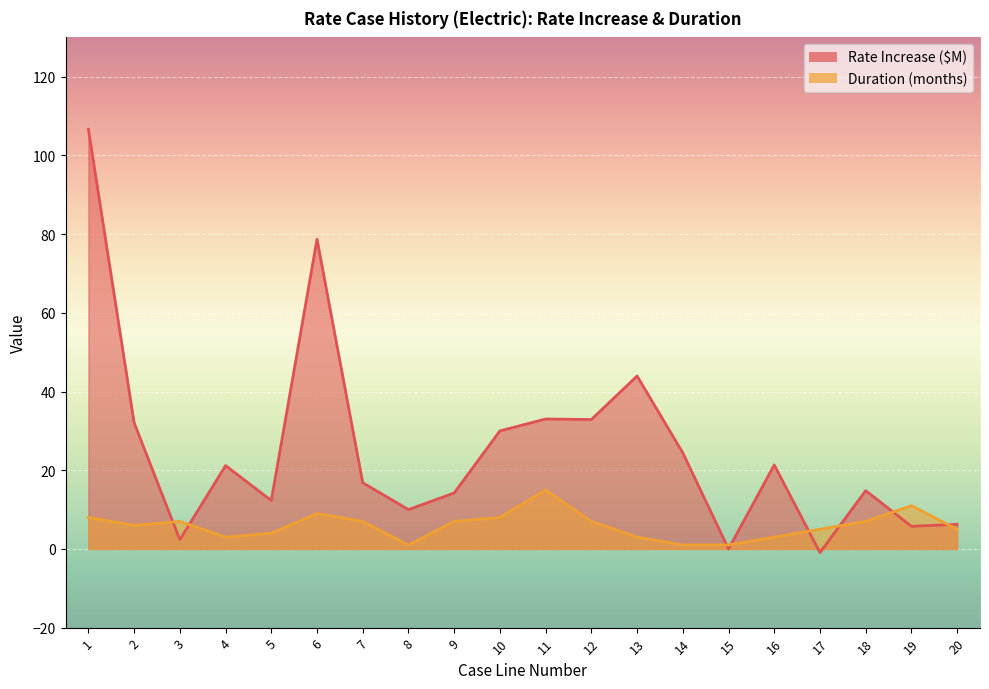

At which category does Duration (months) reach its first local valley?

2